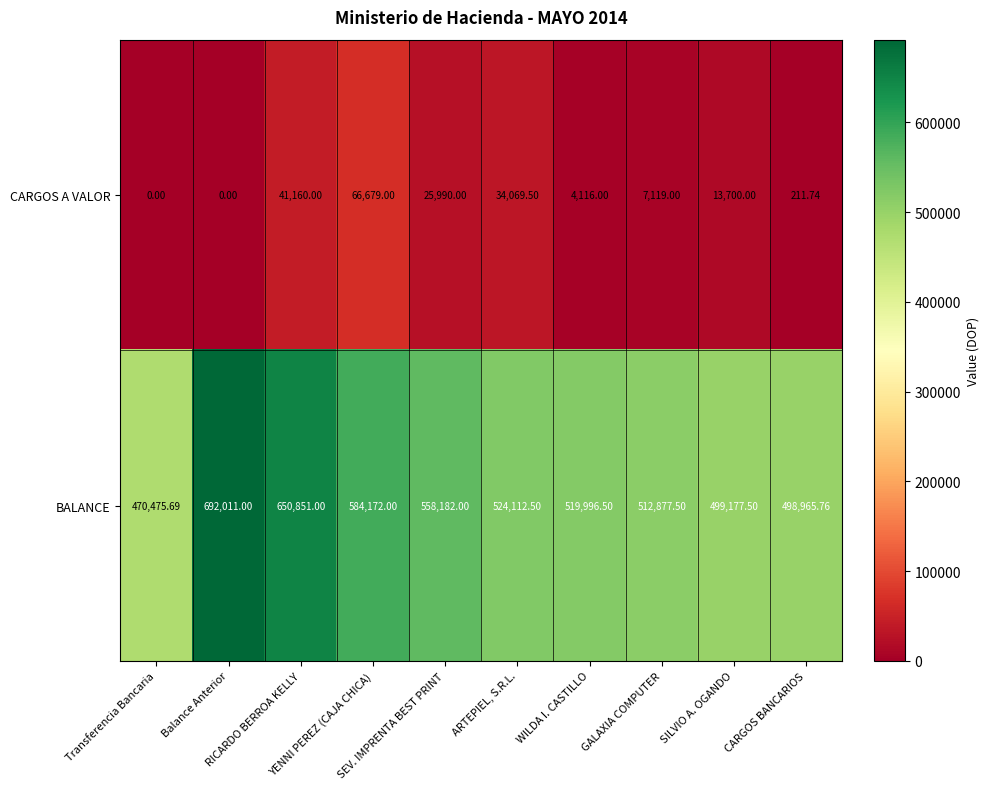

What is the maximum value shown in the chart?

692011.0